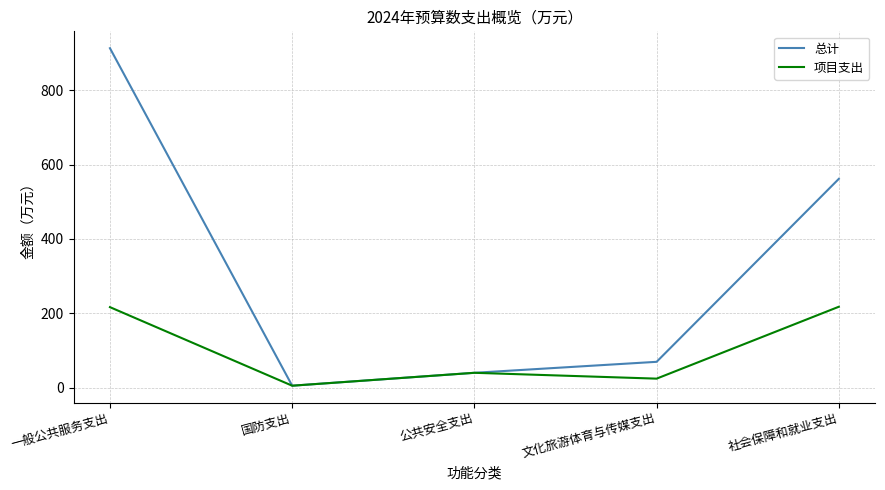

True or false: 项目支出 has more than 0 points higher than both neighbors.

True